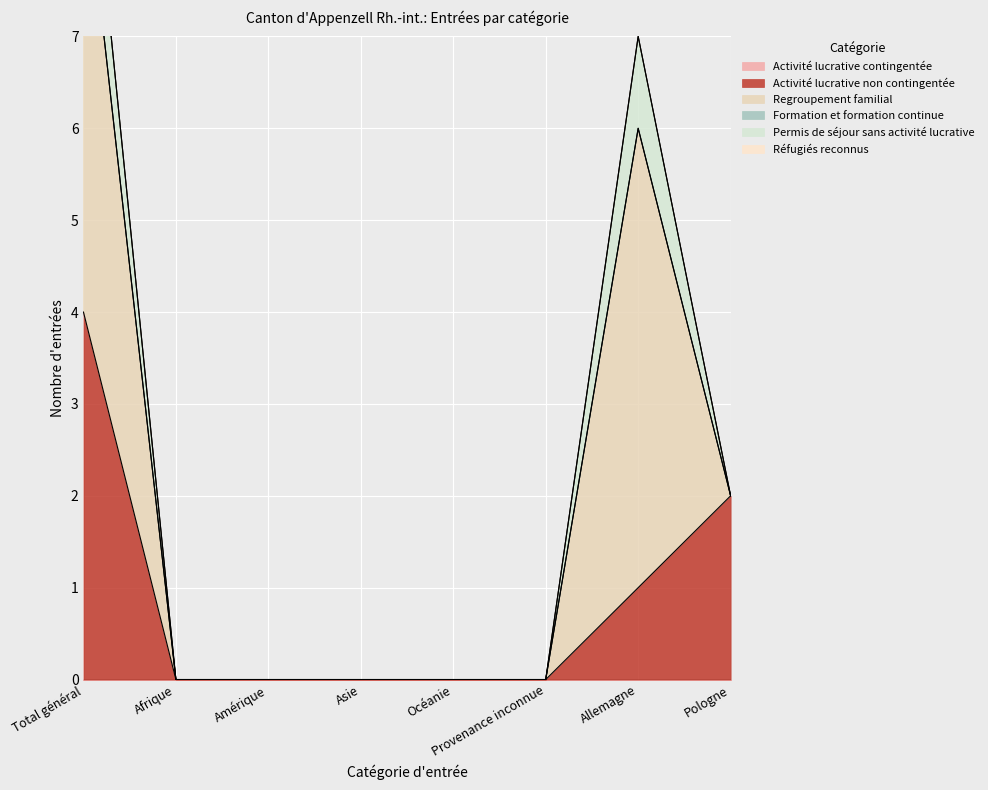

The Regroupement familial series shows 0 at Provenance inconnue. True or false?

True